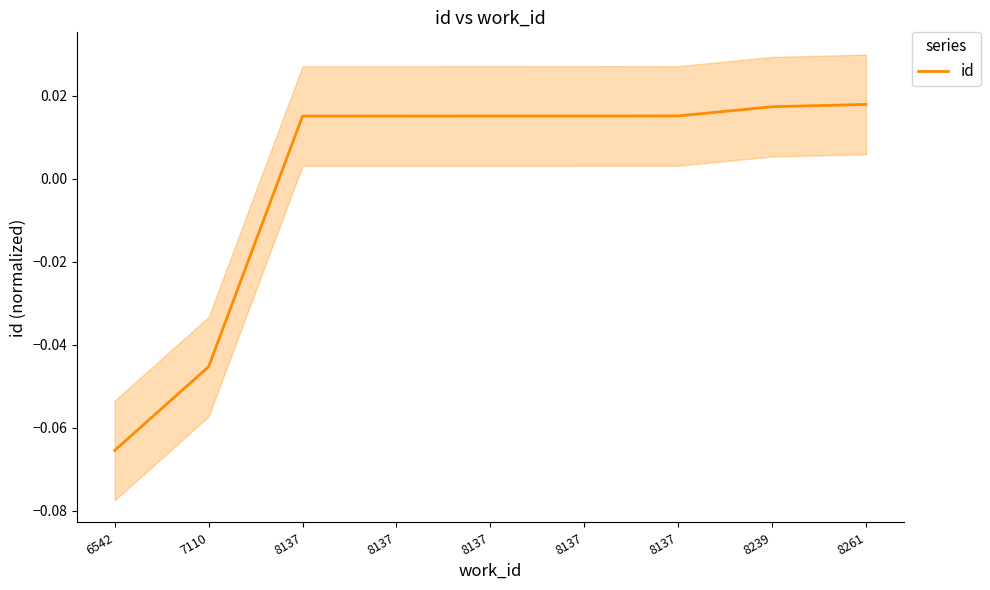

What is the value of the 1st point from the left?

-0.1